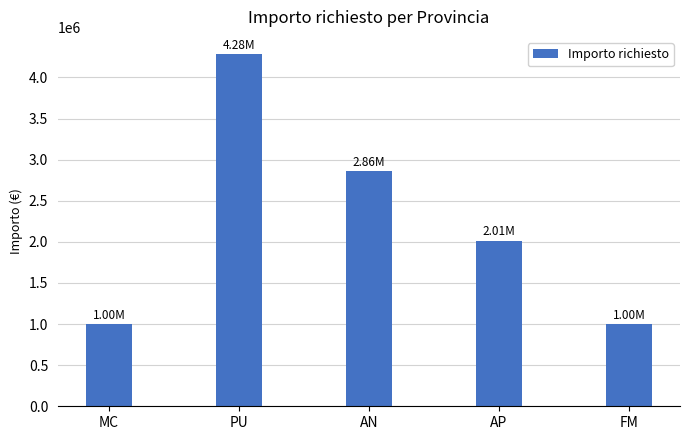

How many data points does each series have?

5